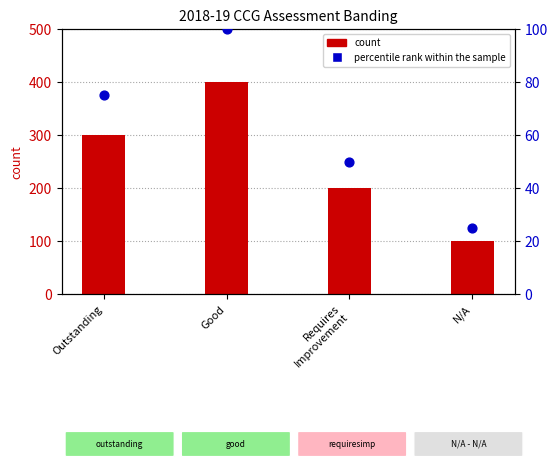

Which has a higher value, Requires
Improvement or Good?

Good